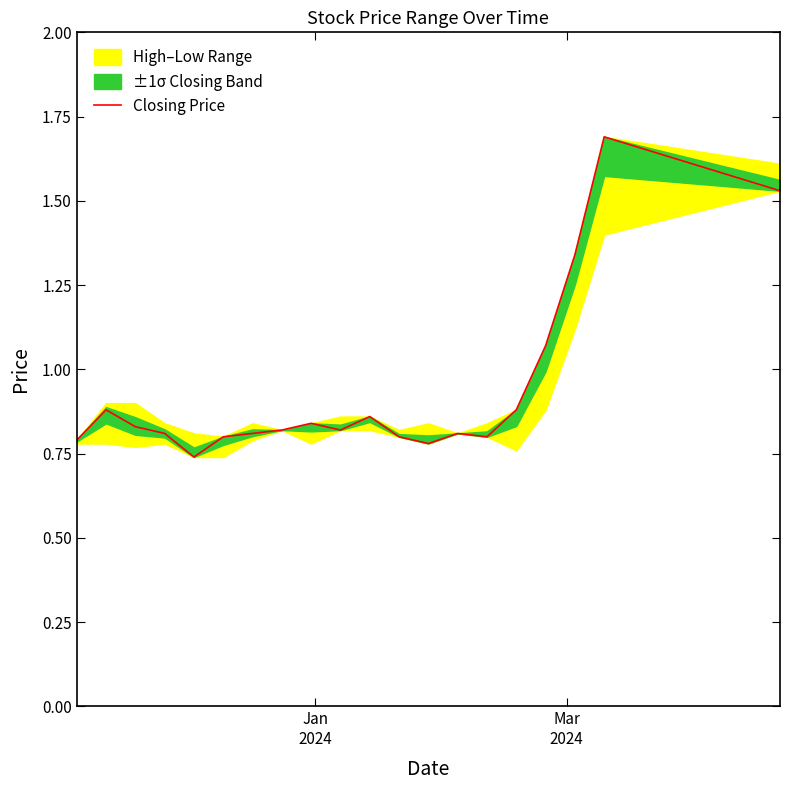

What is the maximum value shown in the chart?

1.7